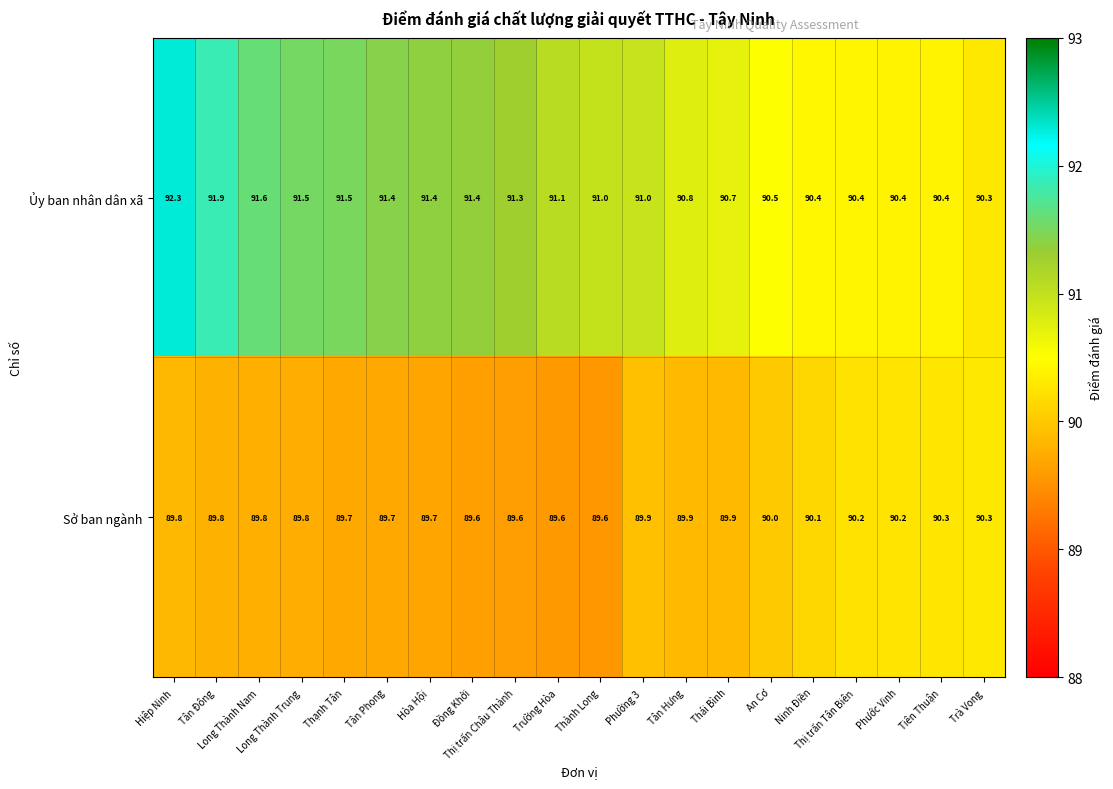

What is the greatest value displayed?

92.3